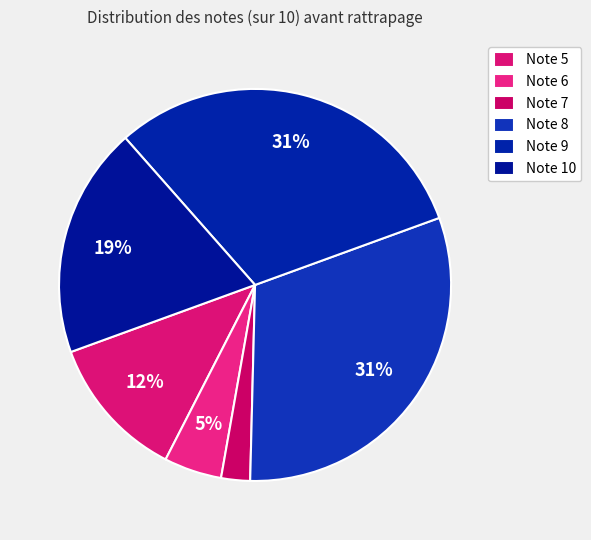

How many segments does this pie chart have?

6